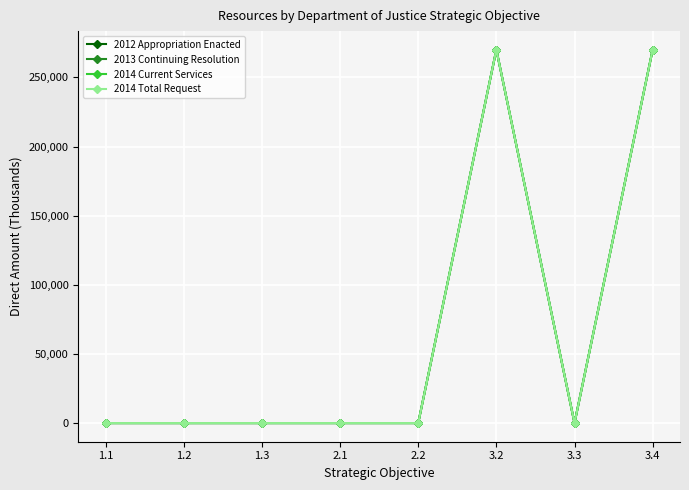

The value of 2012 Appropriation Enacted at 3.2 is 270000. True or false?

True